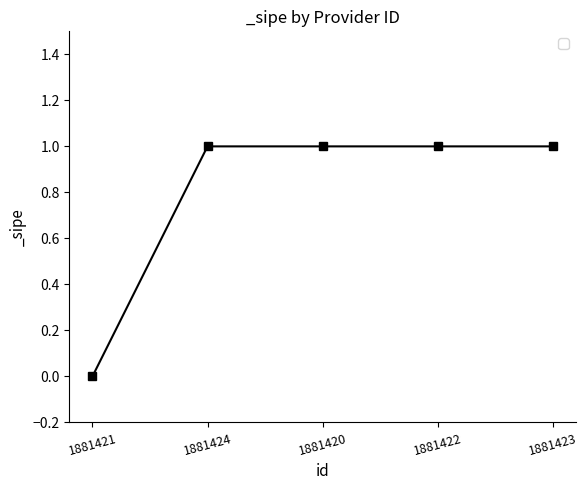

What is the label of the 3rd point from the right?

1881420